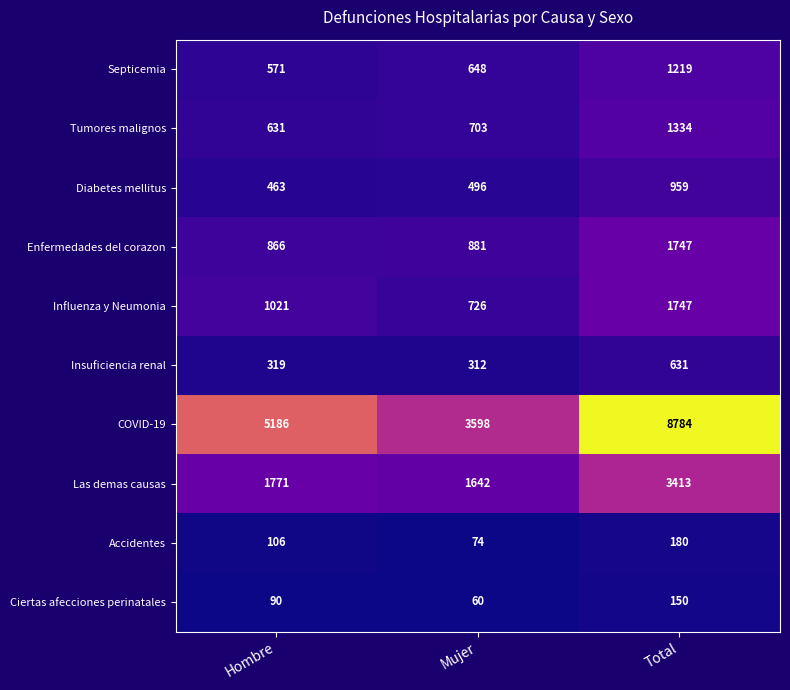

Reading left to right, extract all data points from this chart.

Septicemia: Hombre=571	Mujer=648	Total=1219
Tumores malignos: Hombre=631	Mujer=703	Total=1334
Diabetes mellitus: Hombre=463	Mujer=496	Total=959
Enfermedades del corazon: Hombre=866	Mujer=881	Total=1747
Influenza y Neumonia: Hombre=1021	Mujer=726	Total=1747
Insuficiencia renal: Hombre=319	Mujer=312	Total=631
COVID-19: Hombre=5186	Mujer=3598	Total=8784
Las demas causas: Hombre=1771	Mujer=1642	Total=3413
Accidentes: Hombre=106	Mujer=74	Total=180
Ciertas afecciones perinatales: Hombre=90	Mujer=60	Total=150